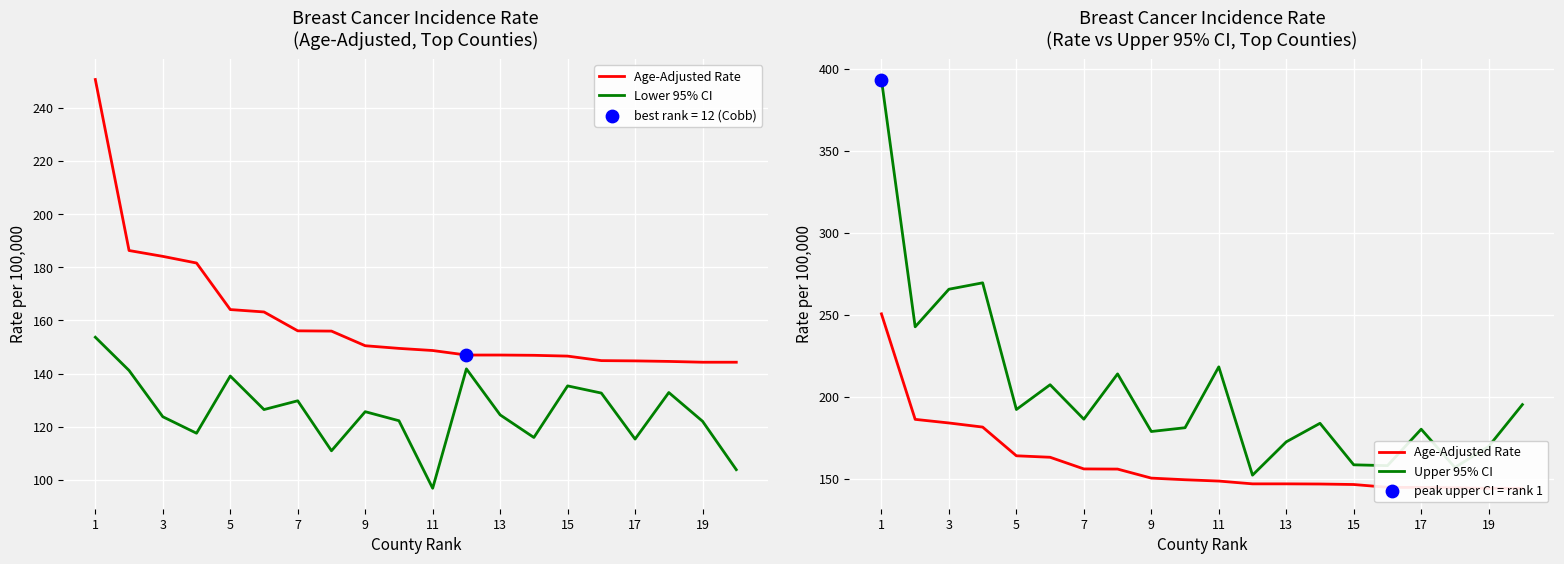

The value of Upper 95% CI at 9 is 91.9. True or false?

False